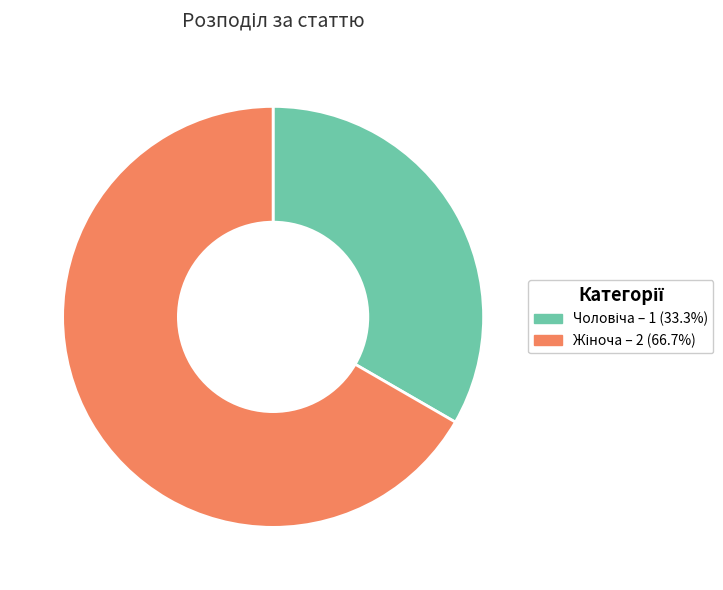

Is there any slice that represents more than half of the pie?

Yes